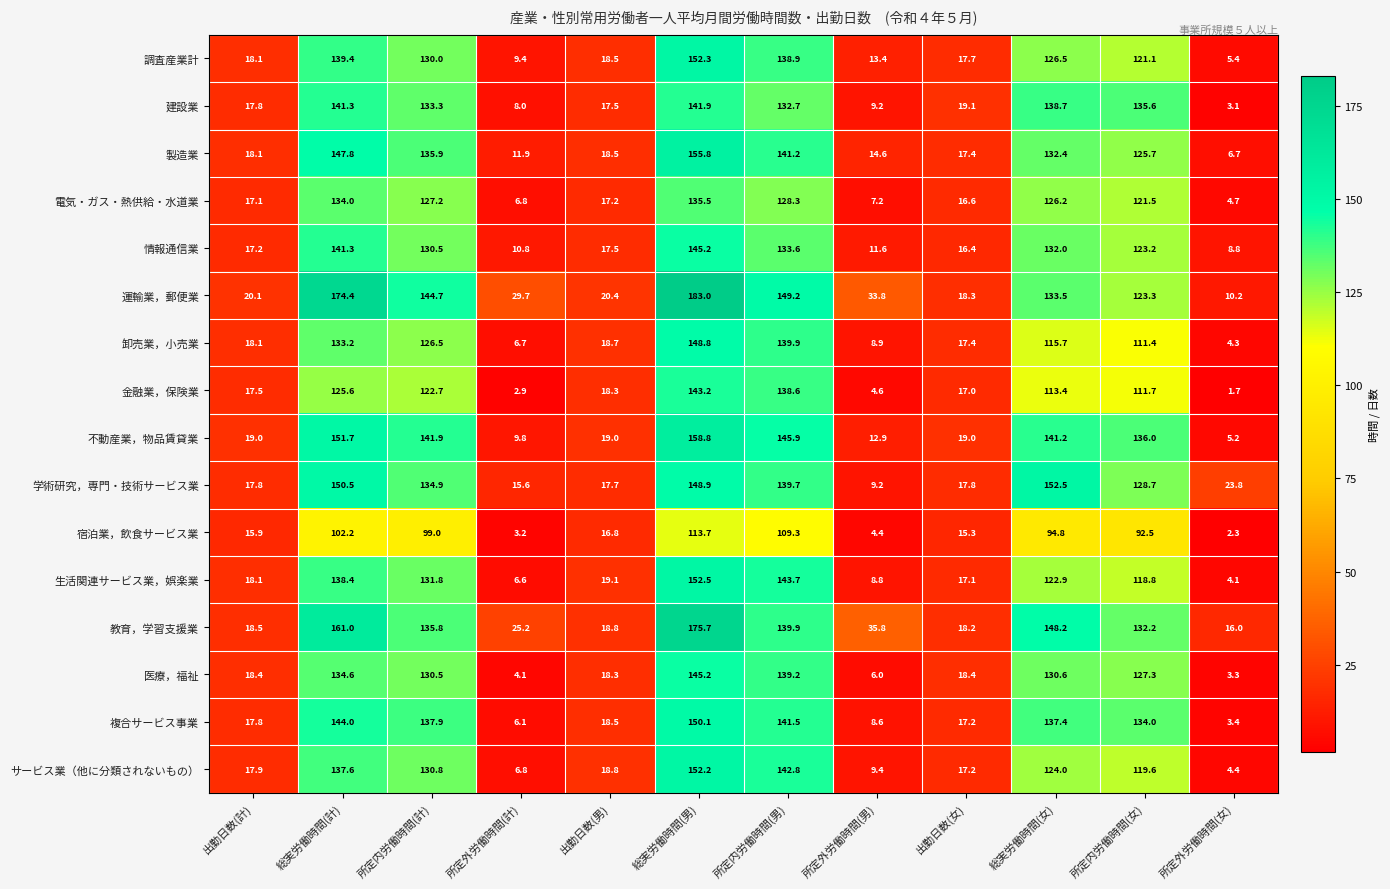

Which series has the largest range (max minus min)?

運輸業，郵便業